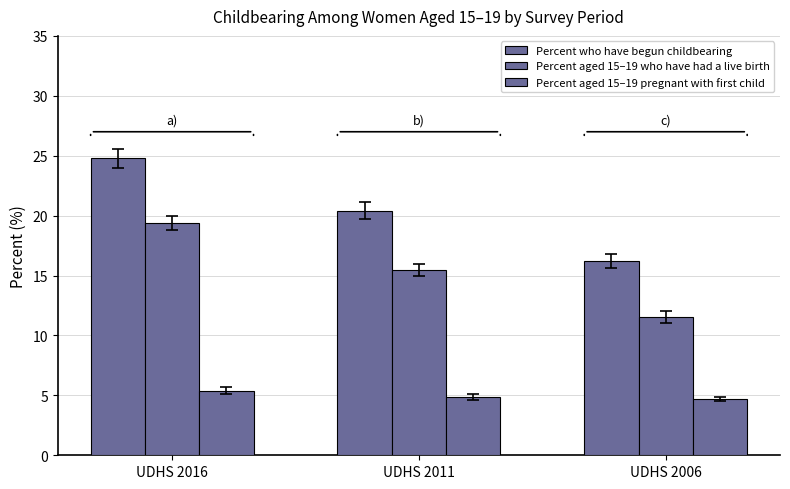

How many groups of bars are there?

3